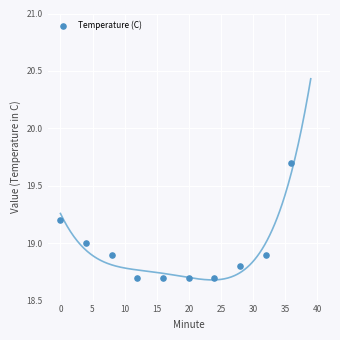

What is the average Y value?

18.9